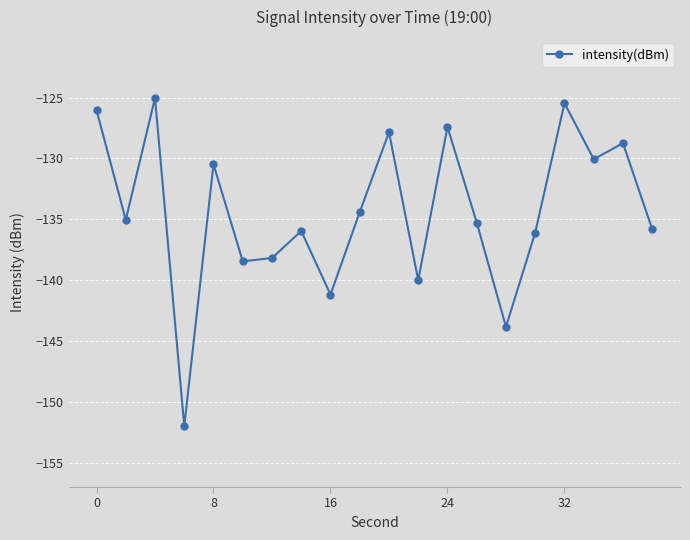

How many interior local valleys (lower than both neighbors) does the data have?

7